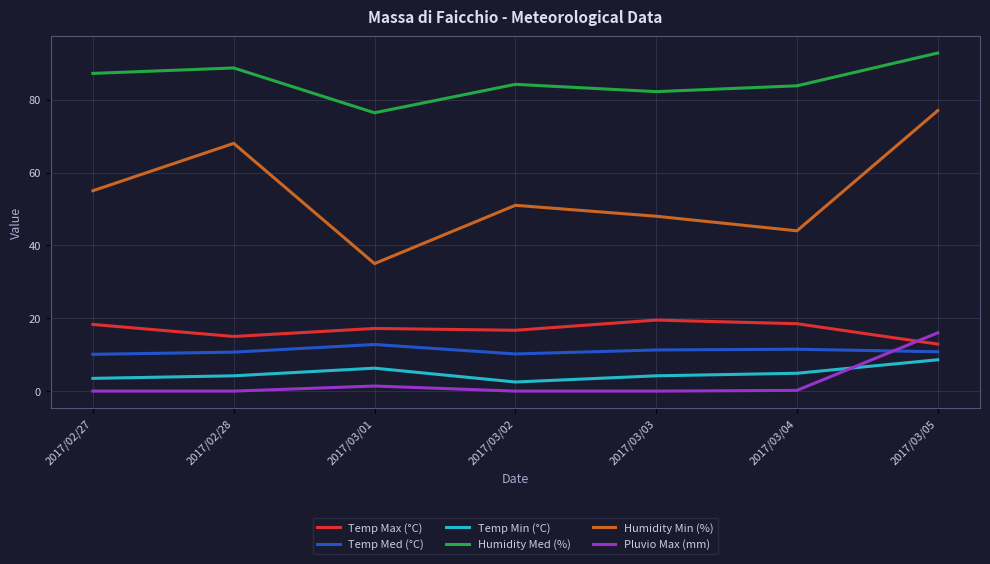

Rank the series at 2017/03/04 from highest to lowest value.

Humidity Med (%), Humidity Min (%), Temp Max (°C), Temp Med (°C), Temp Min (°C), Pluvio Max (mm)